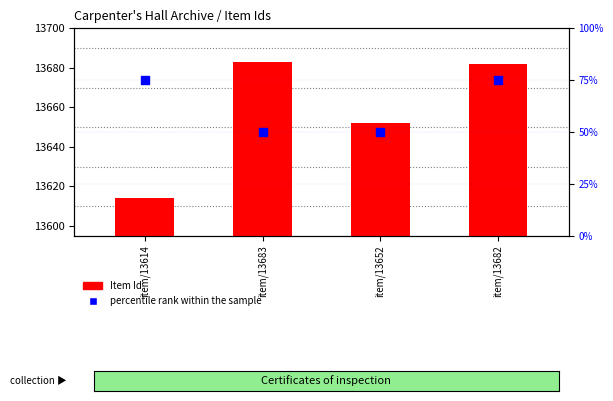

What is the total value across all series at item/13683?

13733